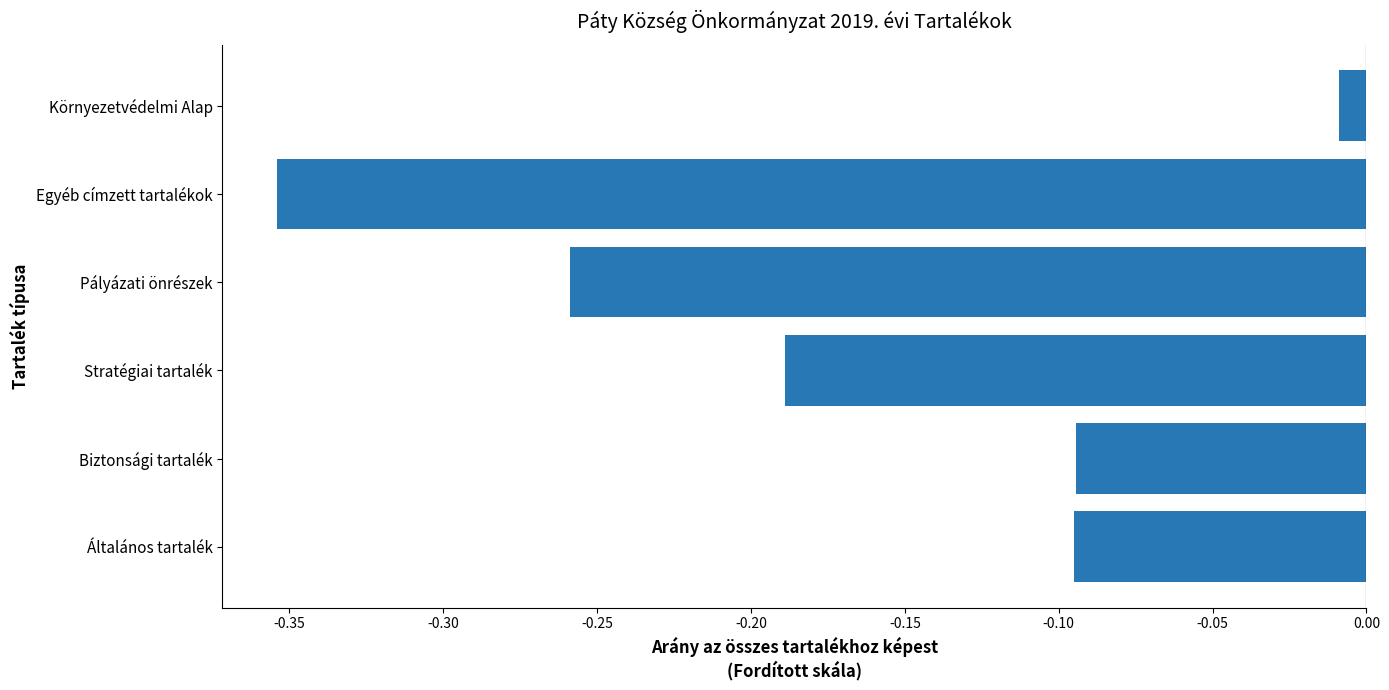

Which has a higher value, Pályázati önrészek or Stratégiai tartalék?

Stratégiai tartalék